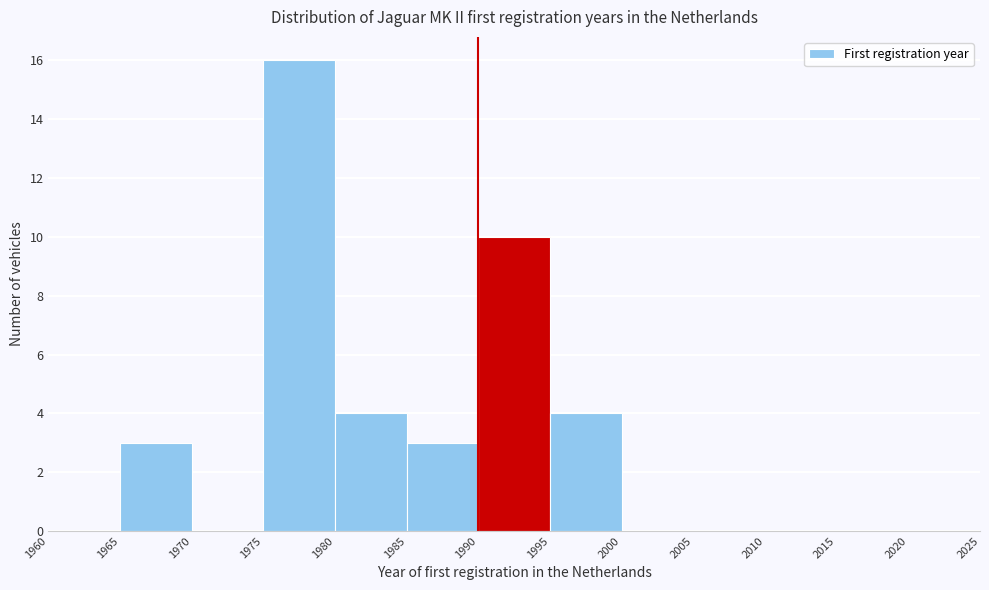

Reading left to right, transcribe this chart: for each bar, give the range it covers on the x-axis and its height. The values are not printed on the chart, so give them approximately, as read against the axis.

1960 to 1965: 0
1965 to 1970: 3
1970 to 1975: 0
1975 to 1980: 16
1980 to 1985: 4
1985 to 1990: 3
1990 to 1995: 10
1995 to 2000: 4
2000 to 2005: 0
2005 to 2010: 0
2010 to 2015: 0
2015 to 2020: 0
2020 to 2025: 0